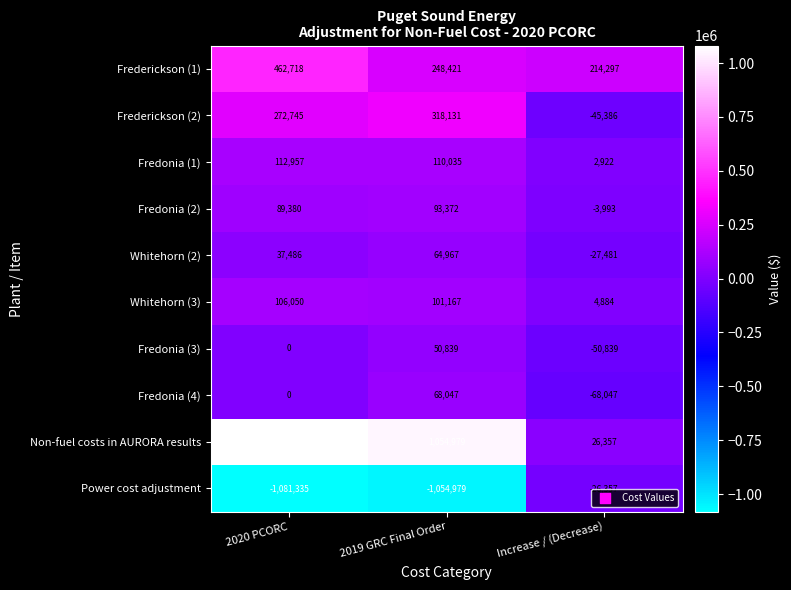

Reading left to right, transcribe all the data shown in this chart.

Frederickson (1): 2020 PCORC=462718	2019 GRC Final Order=248421	Increase / (Decrease)=214297
Frederickson (2): 2020 PCORC=272745	2019 GRC Final Order=318131	Increase / (Decrease)=-45386
Fredonia (1): 2020 PCORC=112957	2019 GRC Final Order=110035	Increase / (Decrease)=2922
Fredonia (2): 2020 PCORC=89380	2019 GRC Final Order=93372	Increase / (Decrease)=-3993
Whitehorn (2): 2020 PCORC=37486	2019 GRC Final Order=64967	Increase / (Decrease)=-27481
Whitehorn (3): 2020 PCORC=106050	2019 GRC Final Order=101167	Increase / (Decrease)=4884
Fredonia (3): 2020 PCORC=0	2019 GRC Final Order=50839	Increase / (Decrease)=-50839
Fredonia (4): 2020 PCORC=0	2019 GRC Final Order=68047	Increase / (Decrease)=-68047
Non-fuel costs in AURORA results: 2020 PCORC=1081335	2019 GRC Final Order=1054979	Increase / (Decrease)=26357
Power cost adjustment: 2020 PCORC=-1081335	2019 GRC Final Order=-1054979	Increase / (Decrease)=-26357